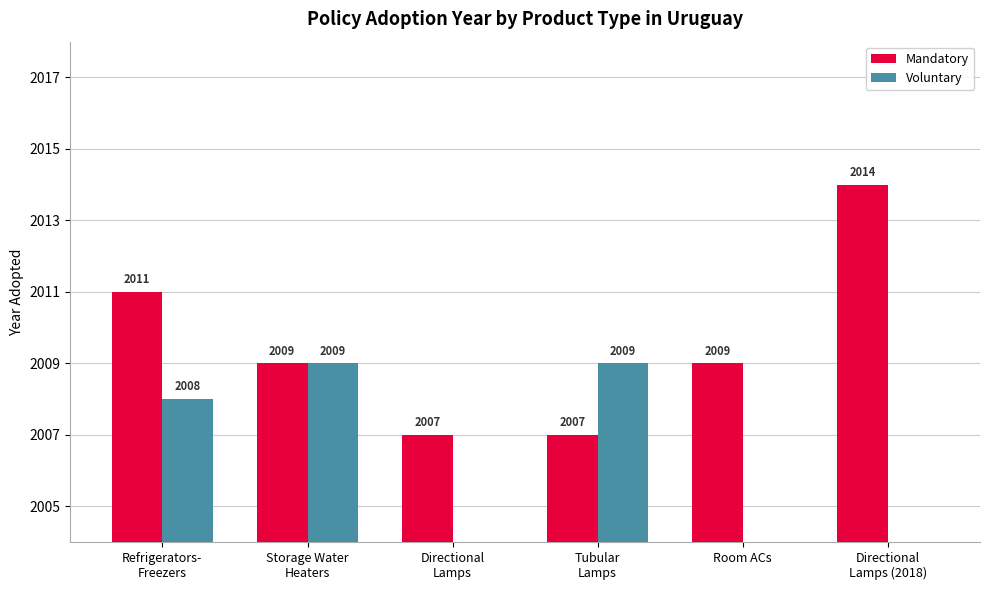

Rank the series by their average value, from highest to lowest.

Mandatory, Voluntary